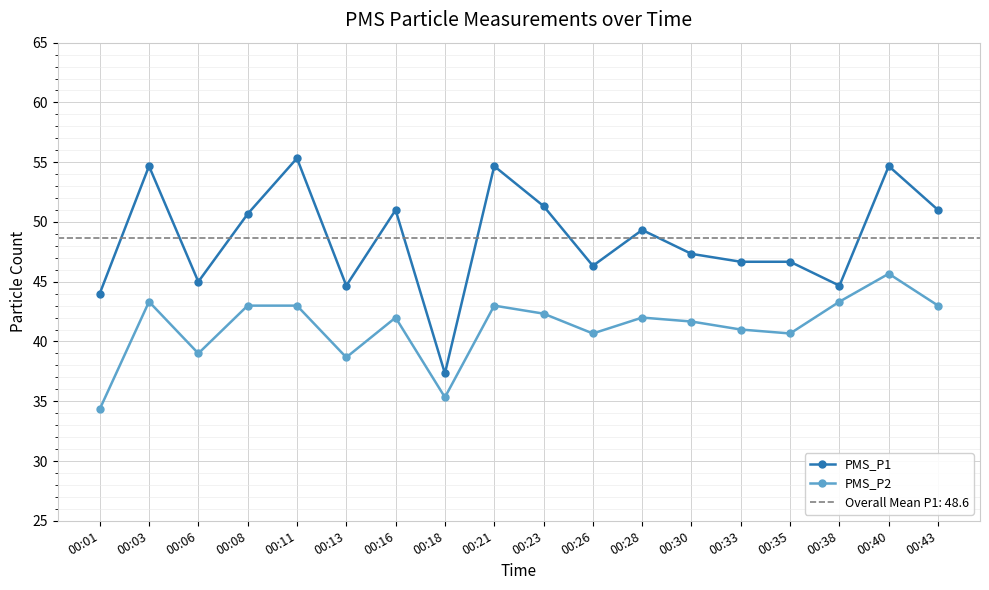

What is the sum of the PMS_P2 values at 00:38 and 00:21?

86.3